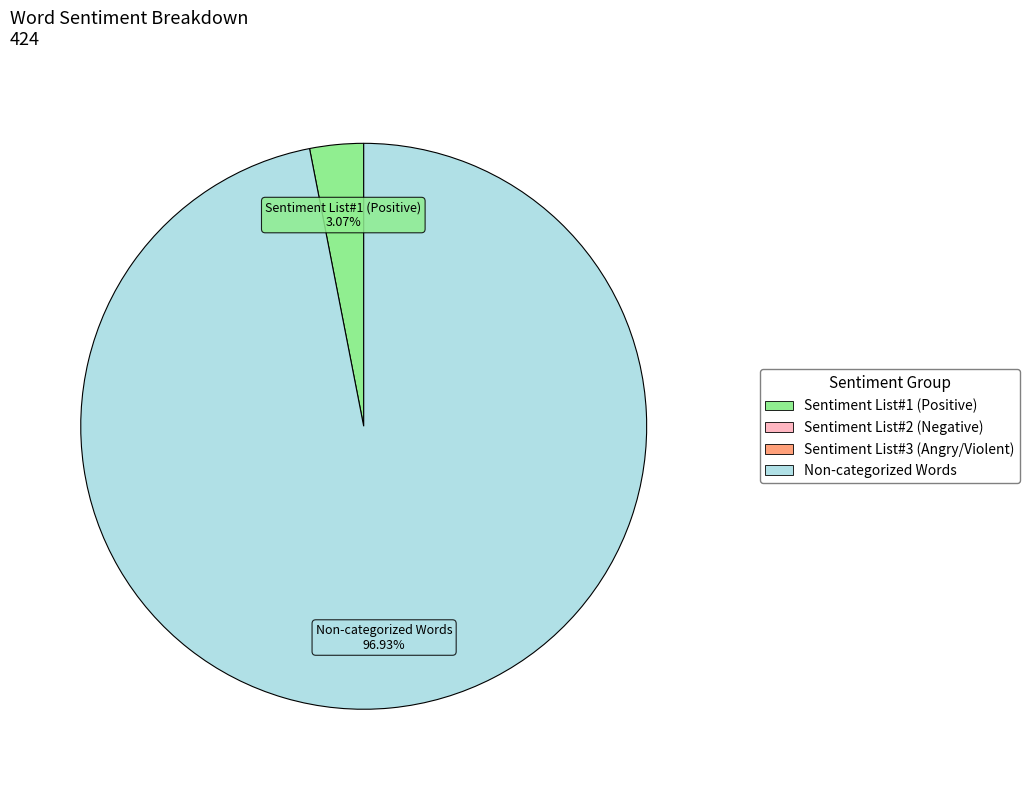

Count the number of slices in the pie.

2